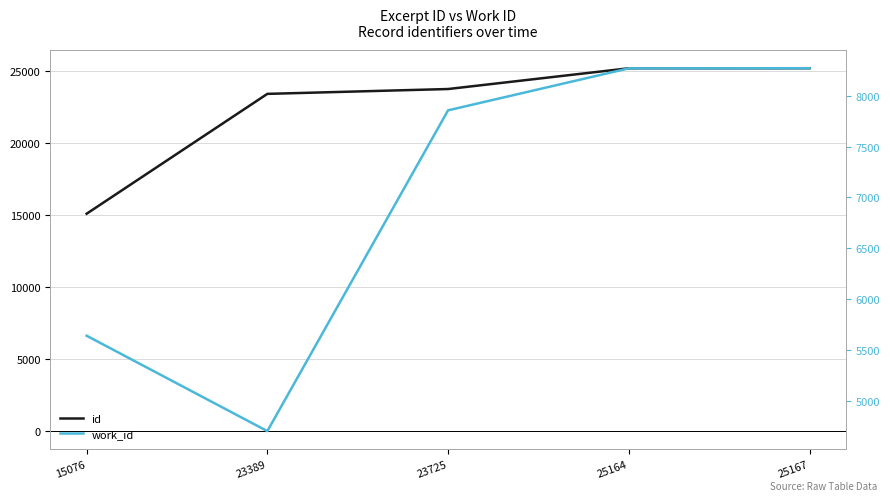

What is the spread (max minus min) of values at 25164?

16895